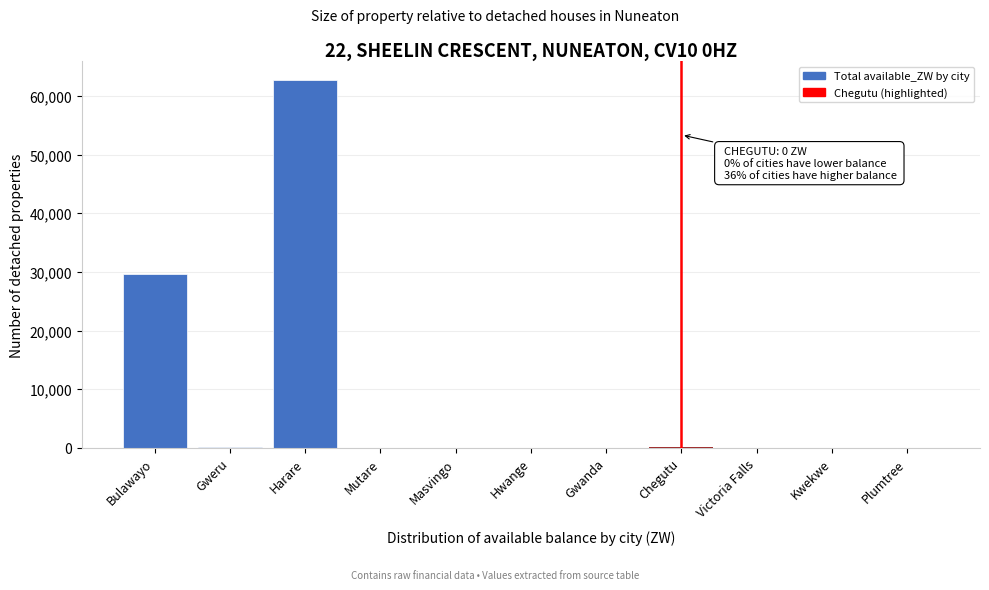

Between Masvingo and Bulawayo, which is larger?

Bulawayo